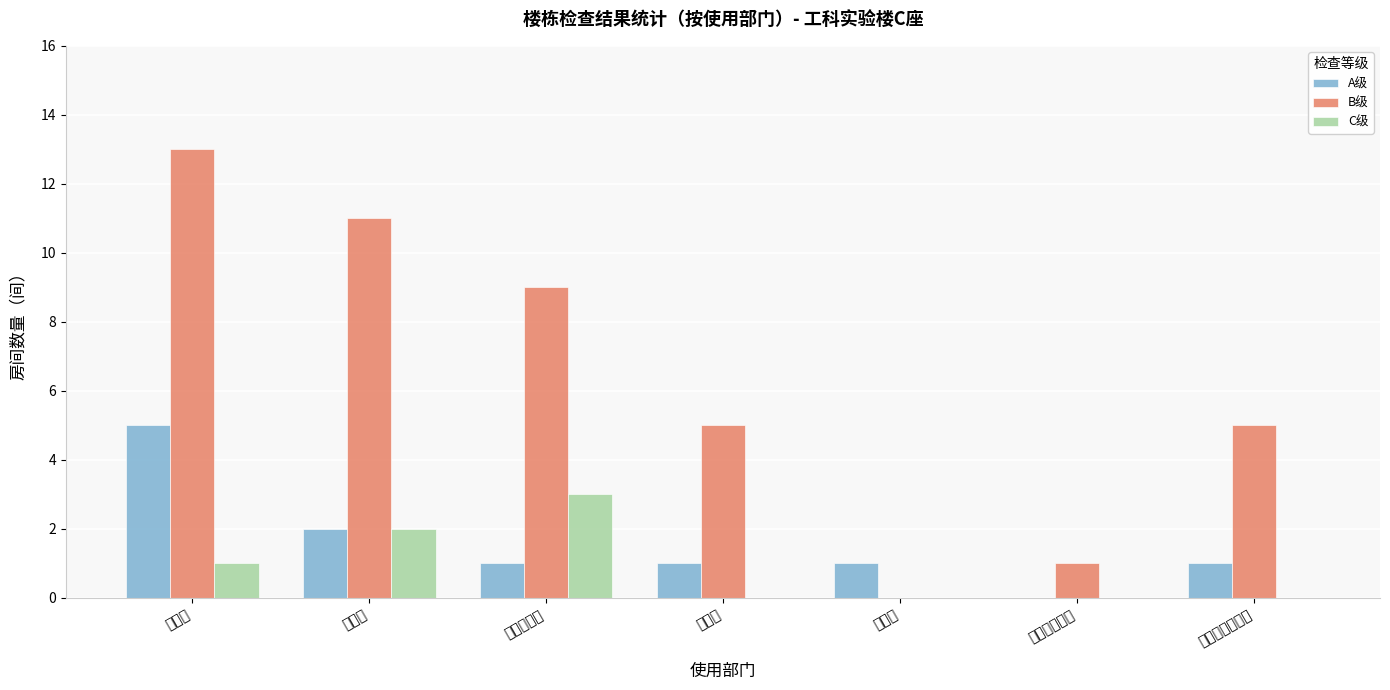

Which has a higher value, 资源系、地质系 or 地学院?

资源系、地质系